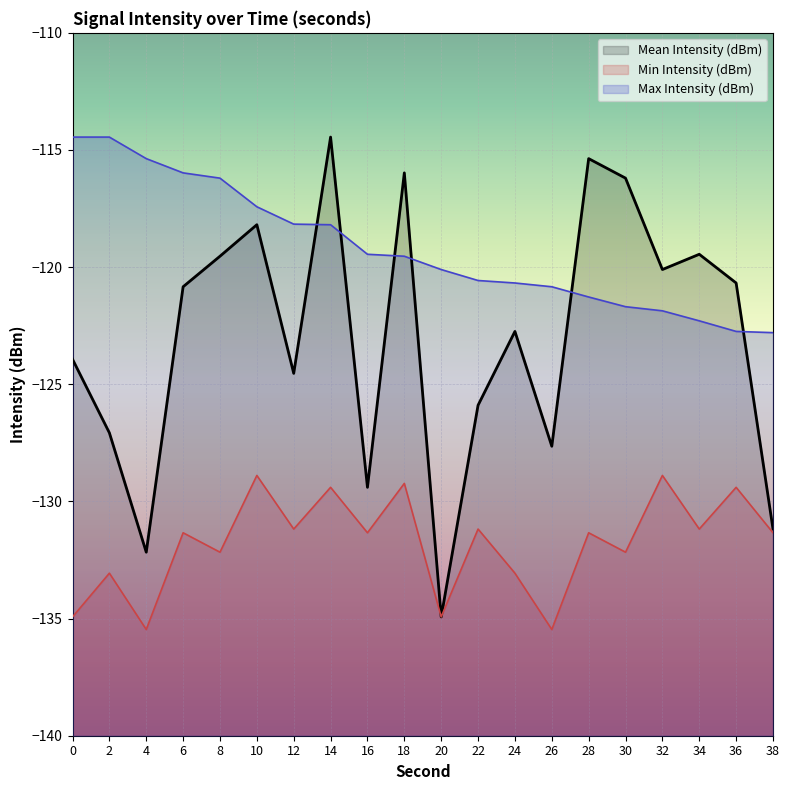

What is the difference between the maximum and minimum values in the Mean Intensity (dBm) series?

20.5